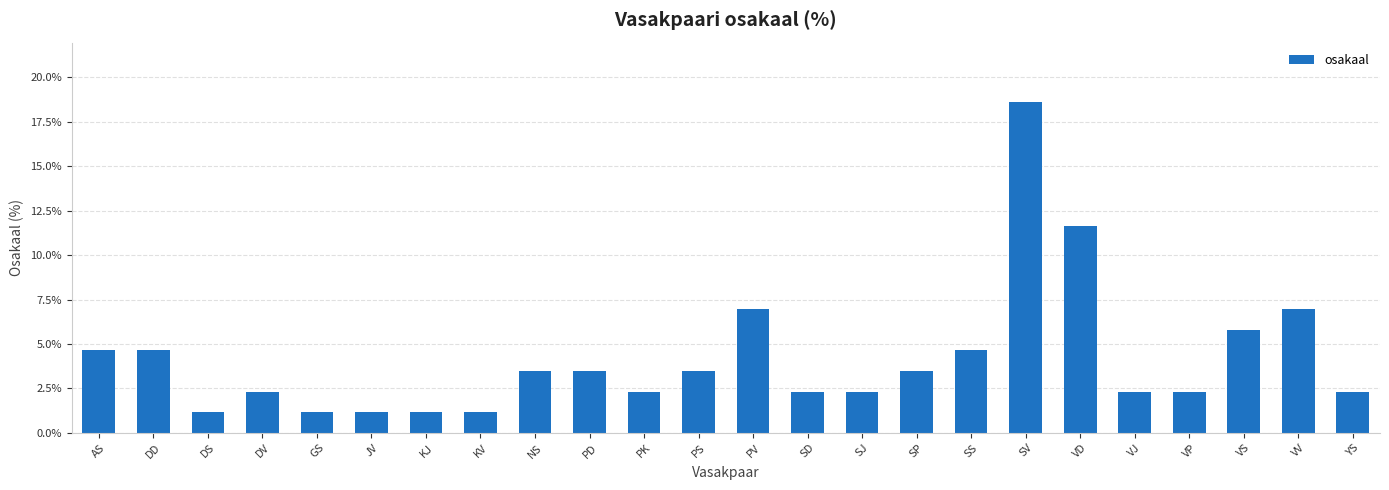

What is the difference between the maximum and minimum values?

17.4